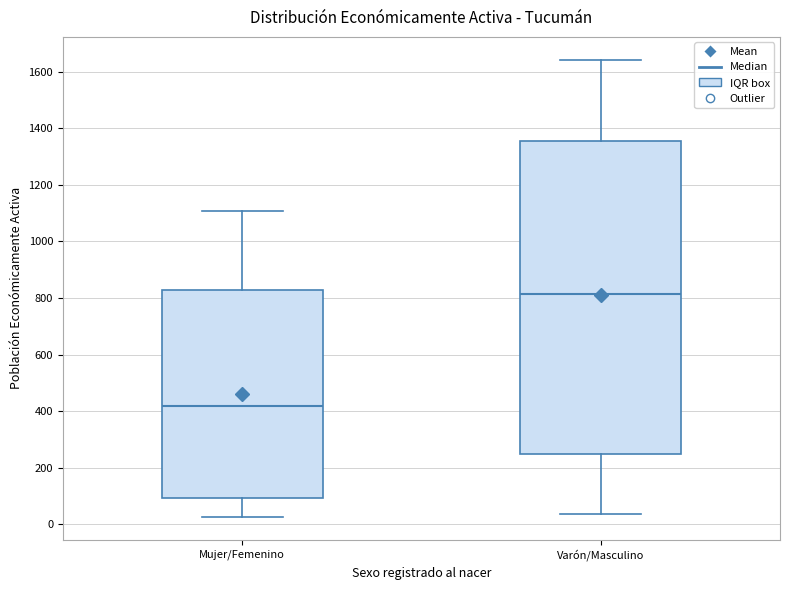

Reading left to right, transcribe this box plot: for each box, give where its median line is, the range the box spans, and where its two whiskers end, as read against the y-axis. The values are not printed on the chart, so give them approximately, as read against the axis.

Mujer/Femenino: median 420, box 100 to 820, whiskers 20 to 1100
Varón/Masculino: median 820, box 260 to 1360, whiskers 40 to 1640